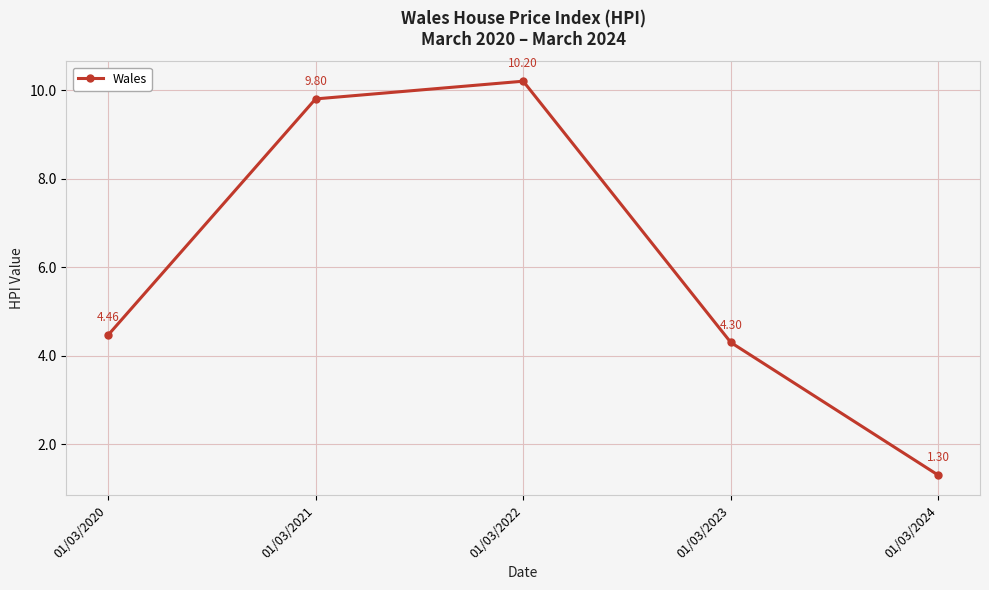

List the labels in order of value, smallest first.

01/03/2024, 01/03/2023, 01/03/2020, 01/03/2021, 01/03/2022